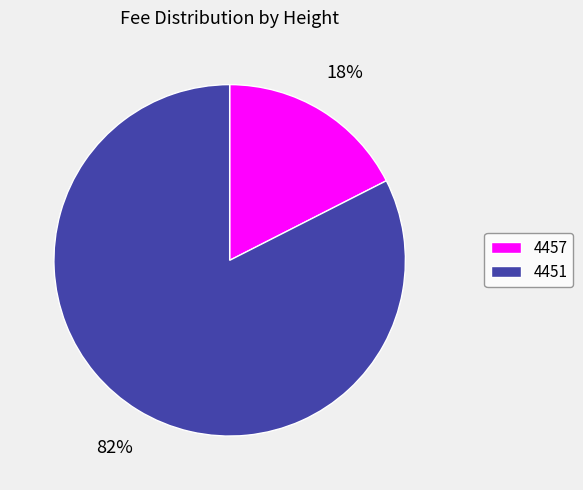

To the nearest percent, what is the combined percentage of 4451 and 4457?

100%